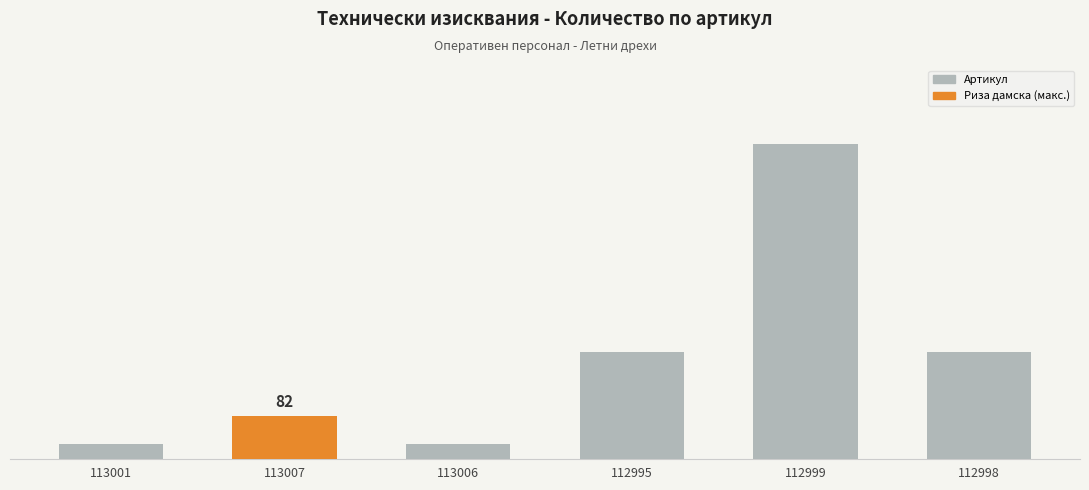

Does the chart contain any negative values?

No